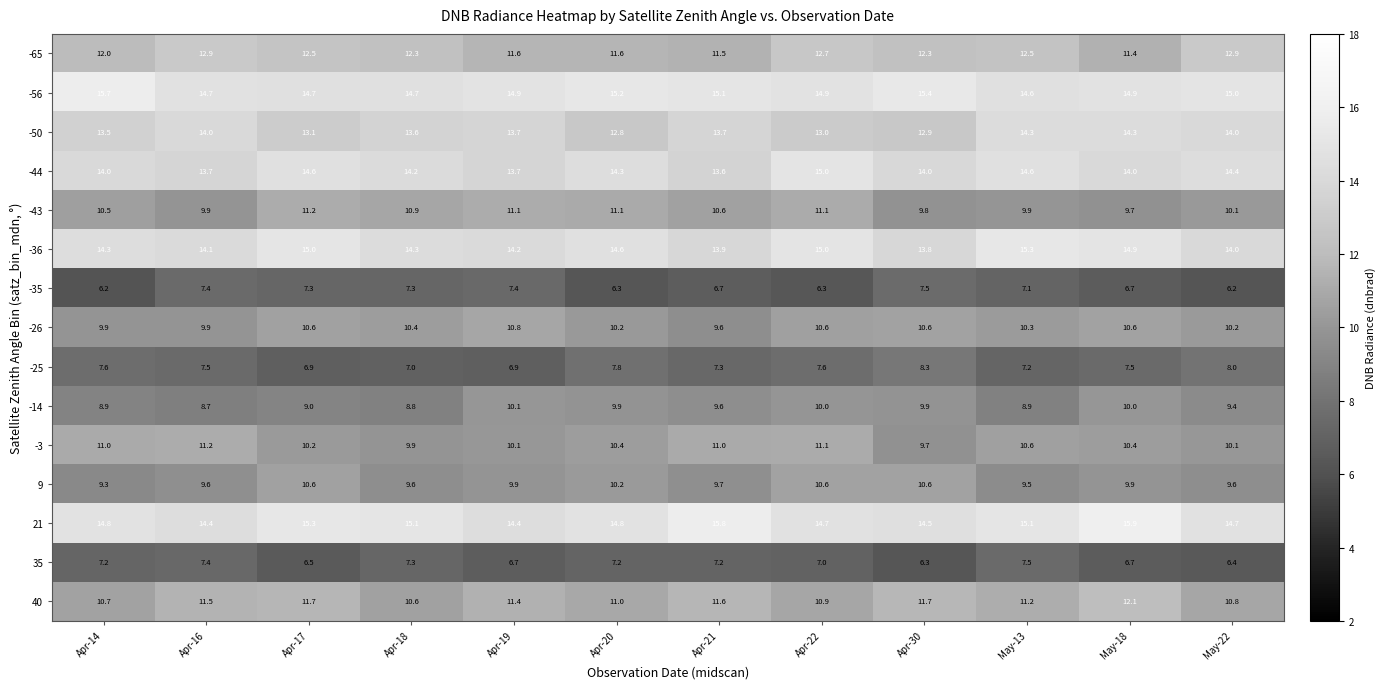

What is the sum of all -56 values?

179.8